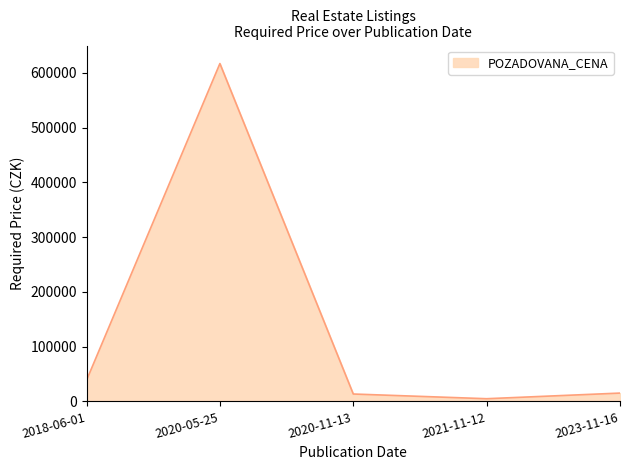

True or false: the data shows 617100 at 2020-05-25.

True